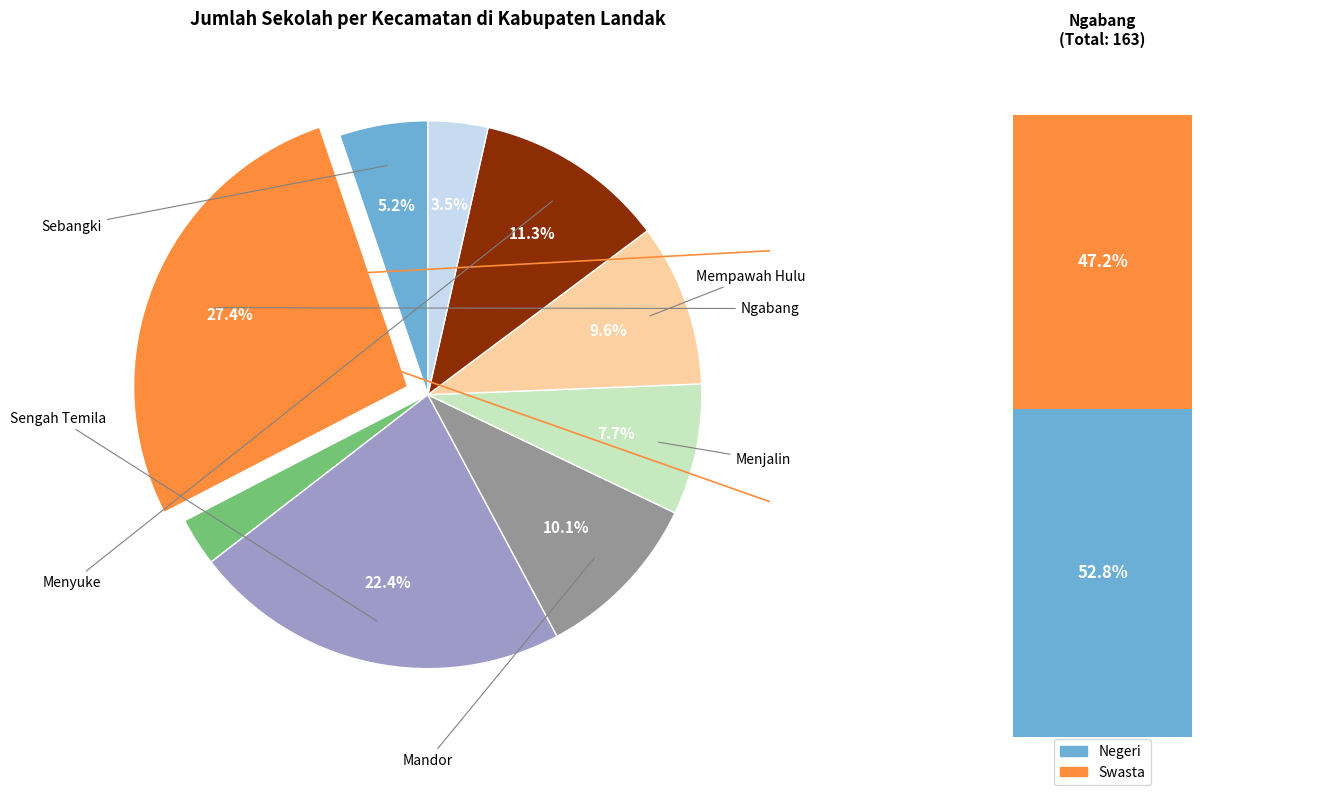

Is it true that Mandor is 10% of the pie?

True